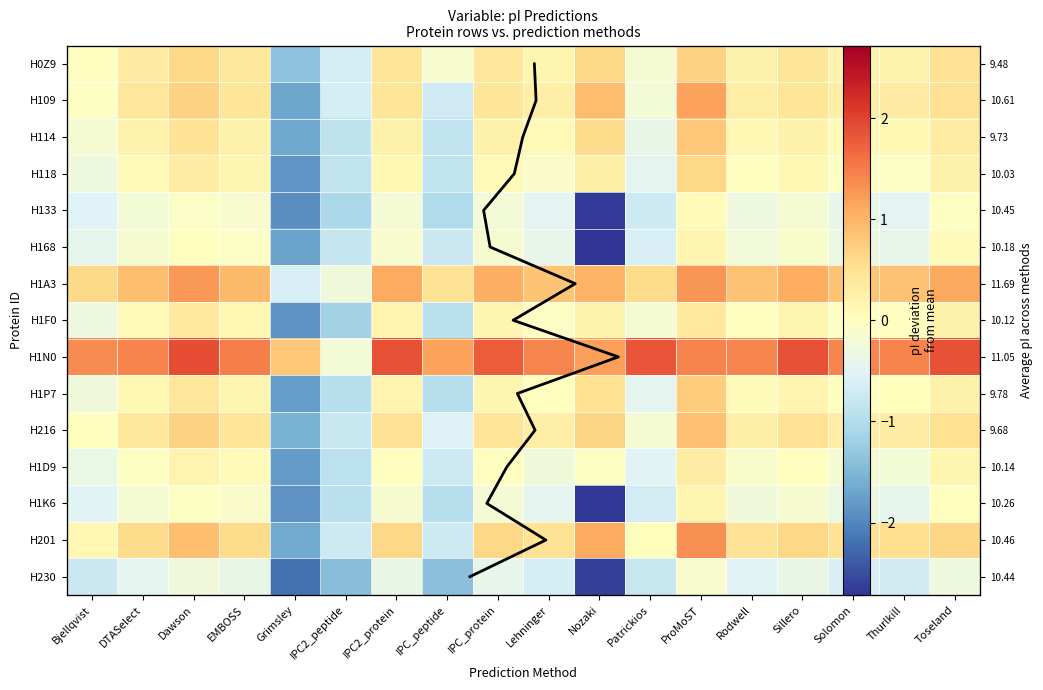

Is it true that H1D9 equals -1.2 at Grimsley?

False